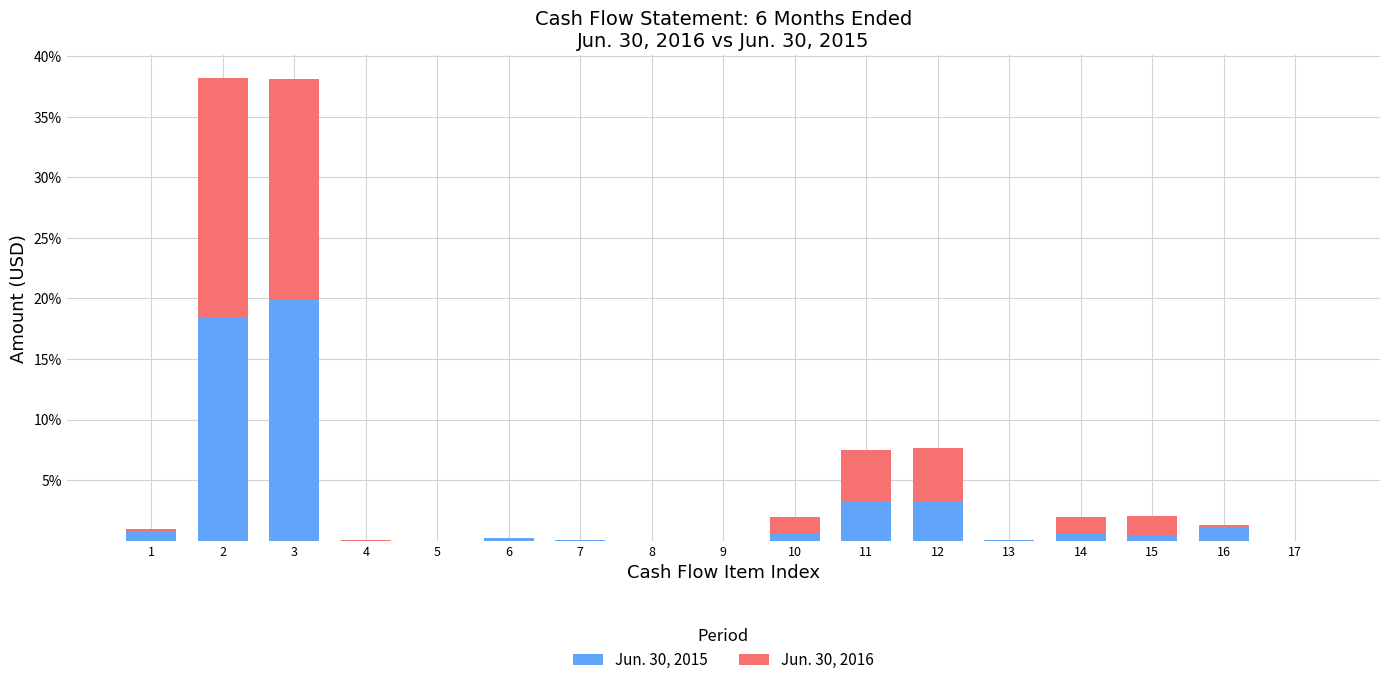

What are all the series names shown in the legend?

Jun. 30, 2015, Jun. 30, 2016